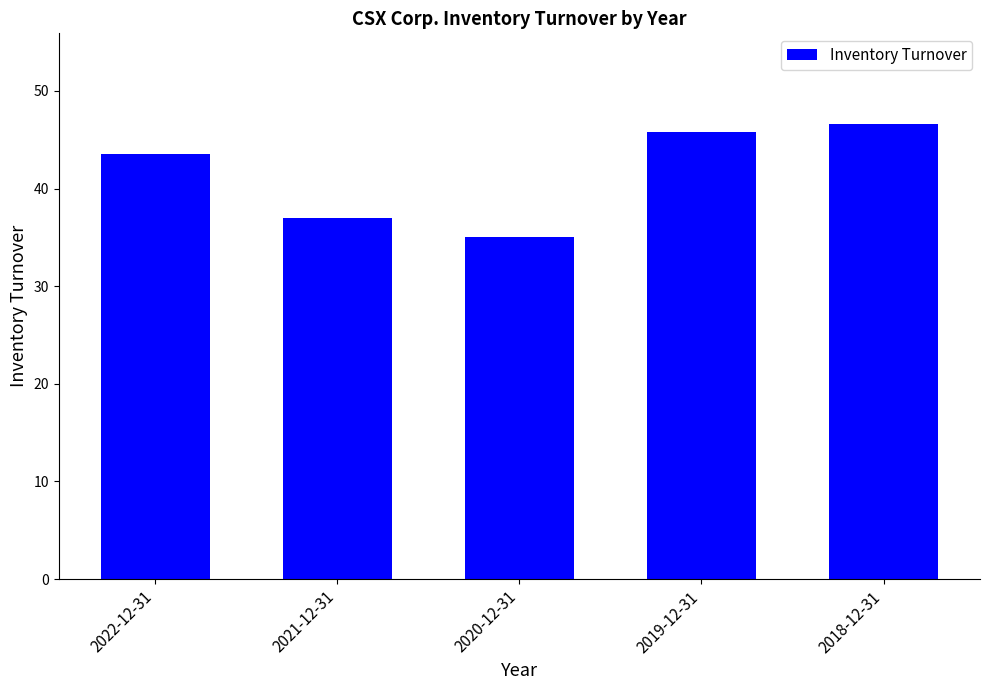

What is the maximum value shown in the chart?

46.6